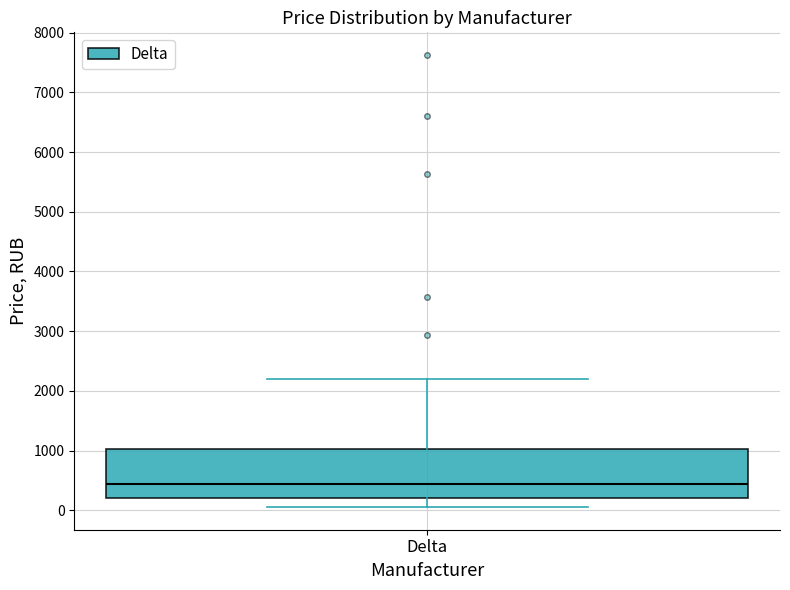

Read this box plot against the y-axis: the position of the median line, the range covered by the box, and the ends of both whiskers. The values are not printed on the chart, so give them approximately, as read against the axis.

median 400, box 200 to 1000, whiskers 100 to 2200